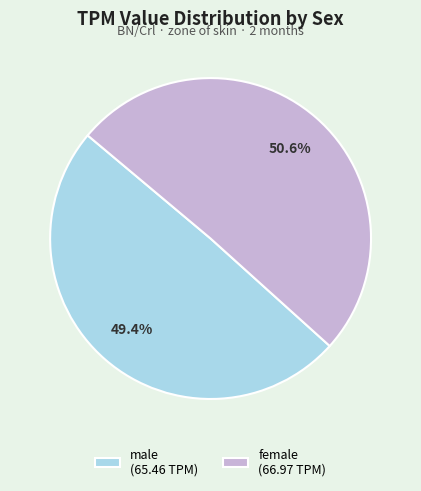

True or false: female accounts for 19% of the total.

False